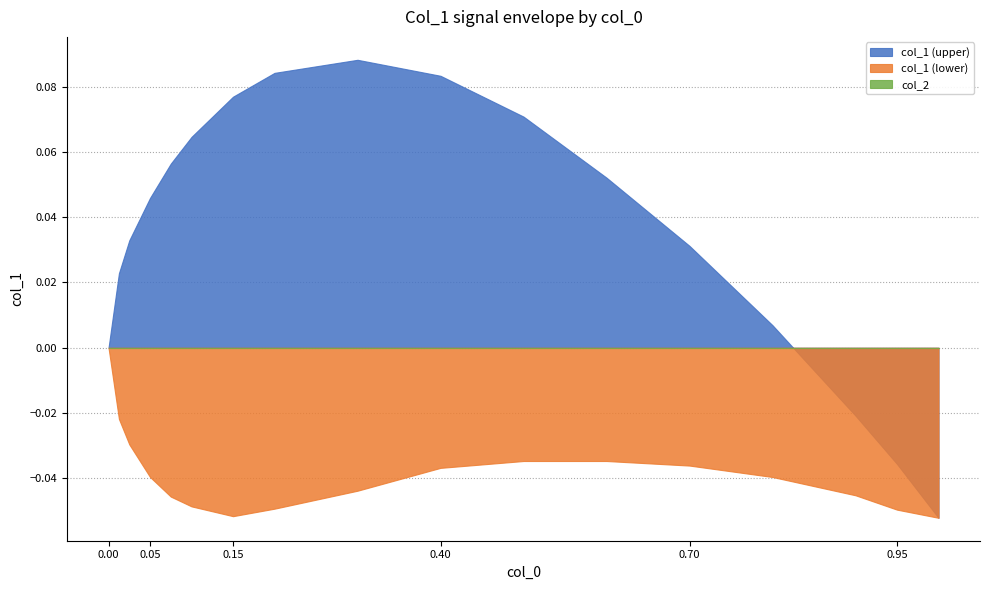

True or false: col_1 (upper) has more than 0 points higher than both neighbors.

True